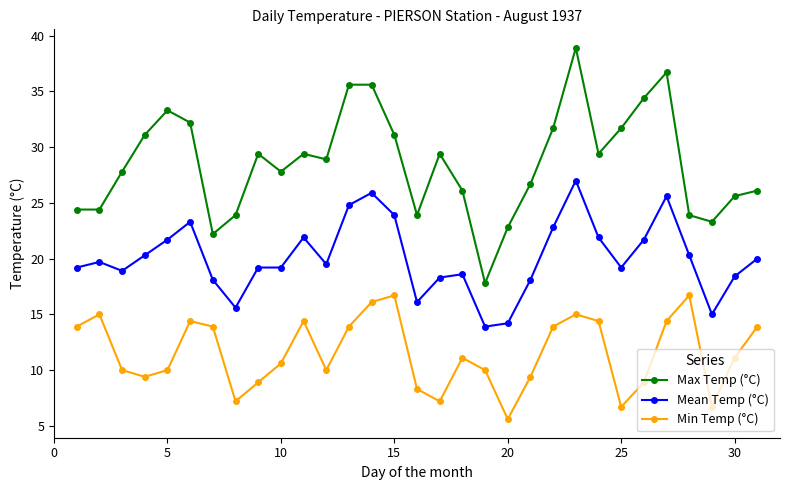

True or false: Min Temp (°C) has more than 1 points higher than both neighbors.

True